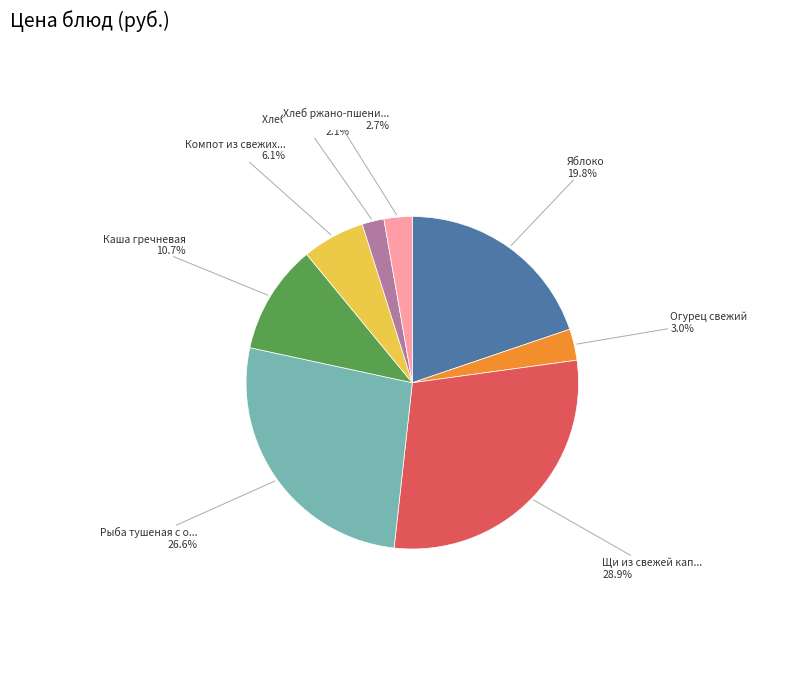

Does any single category account for the majority?

No